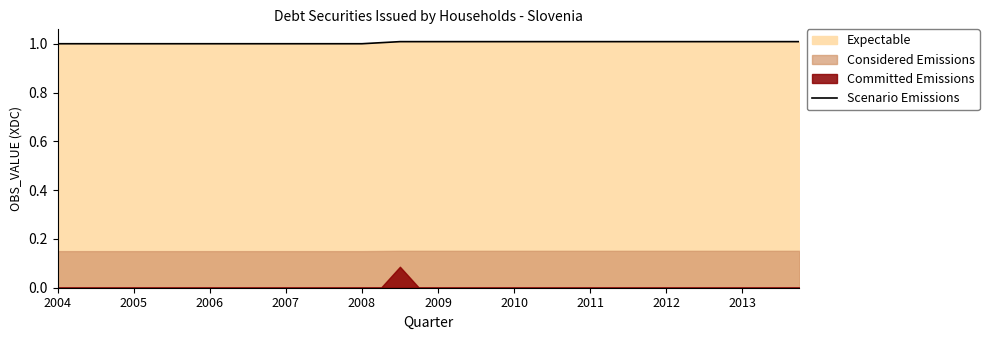

Is it true that Scenario Emissions equals 1.0 at 2009?

True